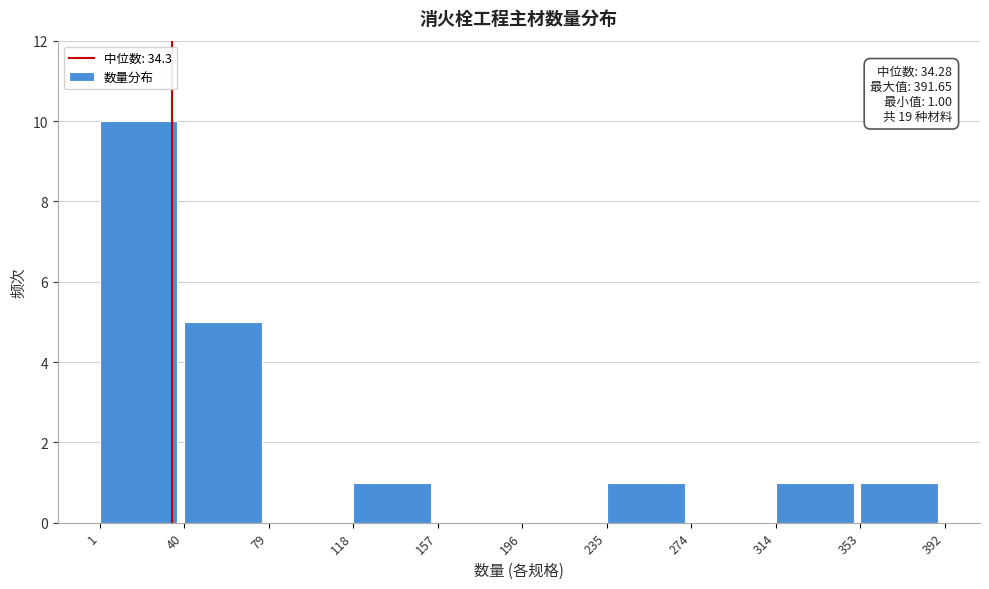

Over which range of the x-axis is the bar tallest?

1 to 40